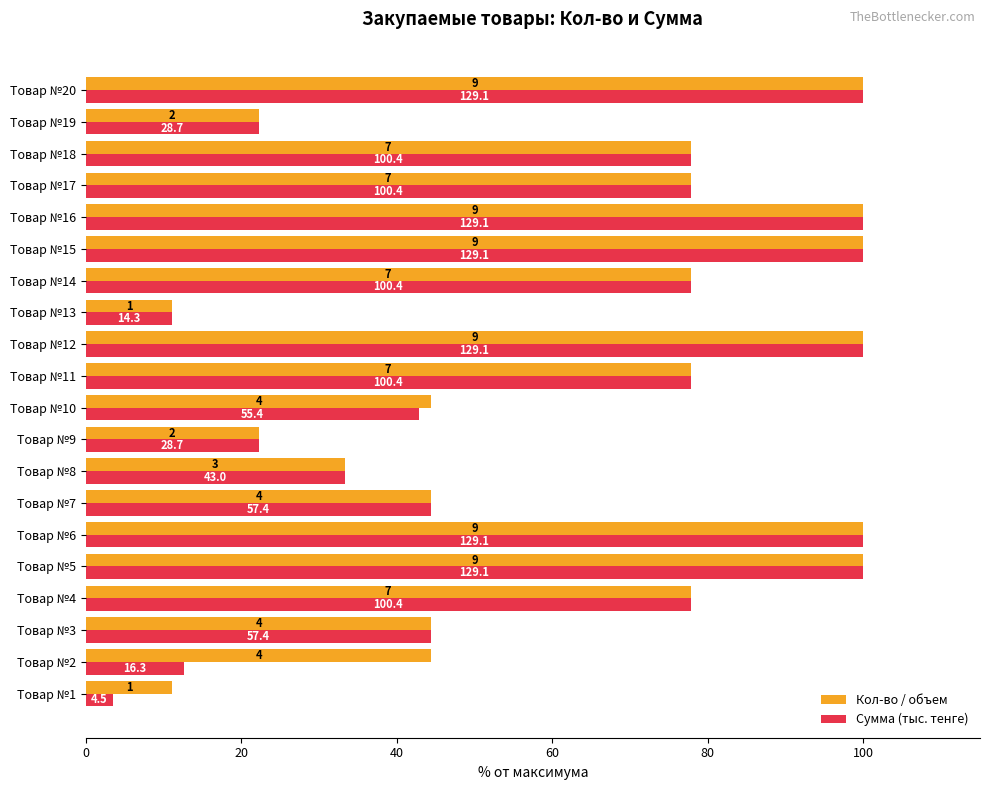

What are all the series names shown in the legend?

Кол-во / объем, Сумма (тыс. тенге)